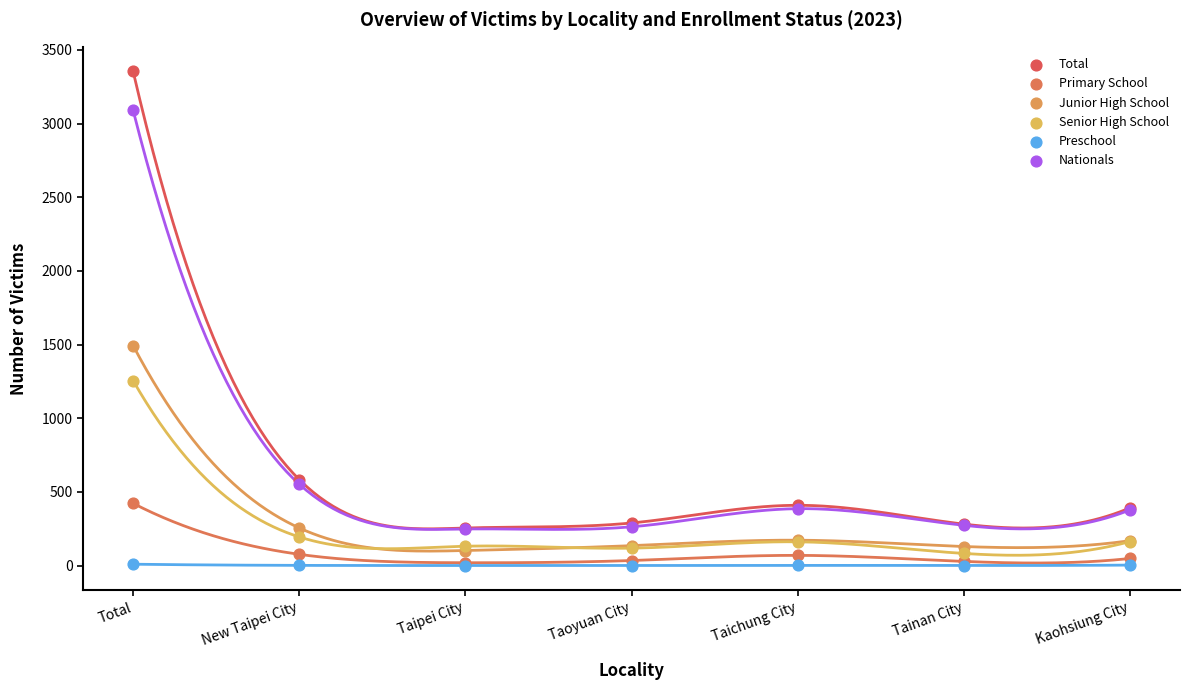

Which series reaches the maximum Y coordinate?

Total